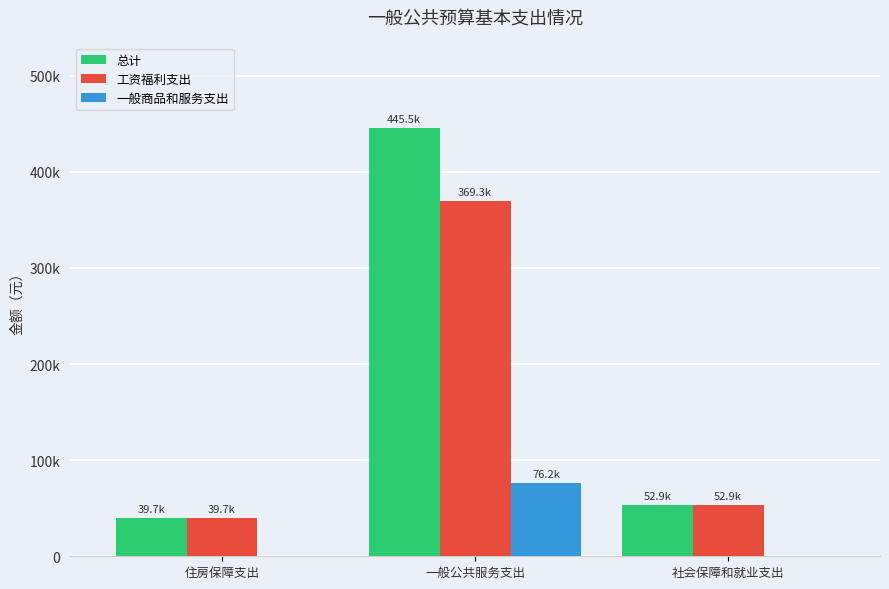

Are the bars grouped side by side (vs. stacked)?

Yes